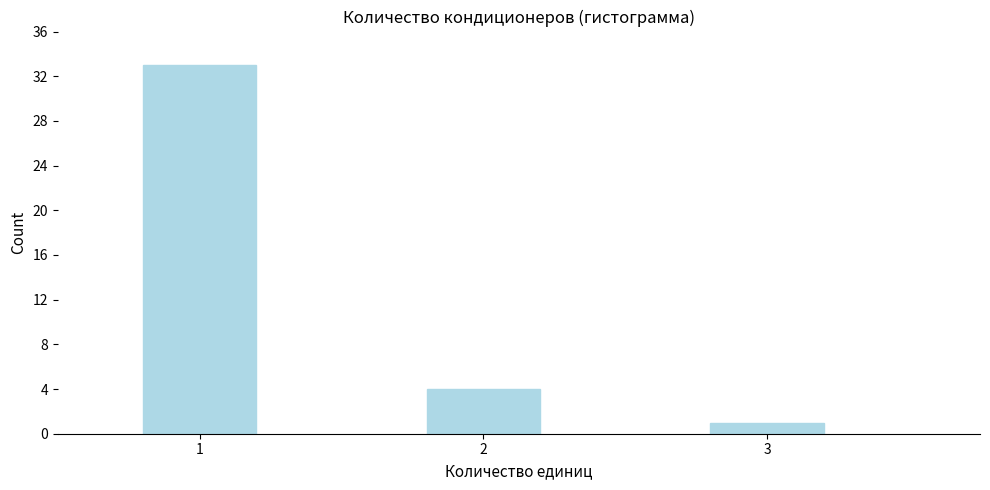

Reading right to left, list all the values displayed in this chart.

1	4	33